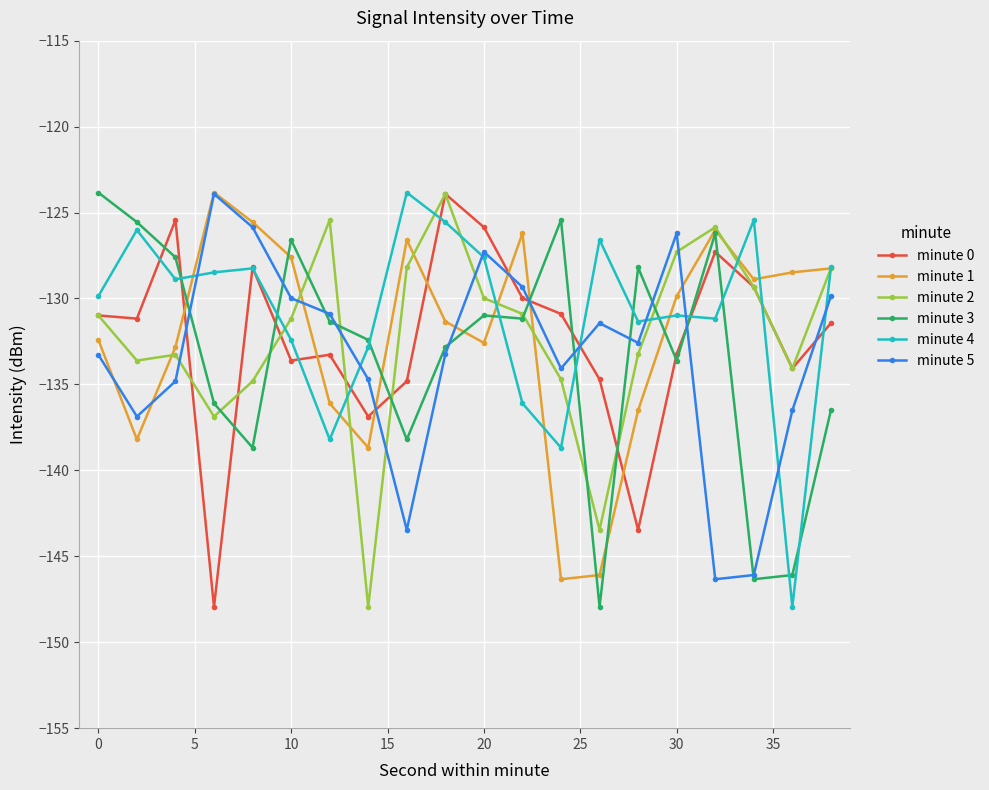

What is the value of the minute 4 point at the 13th from the left?

-138.7